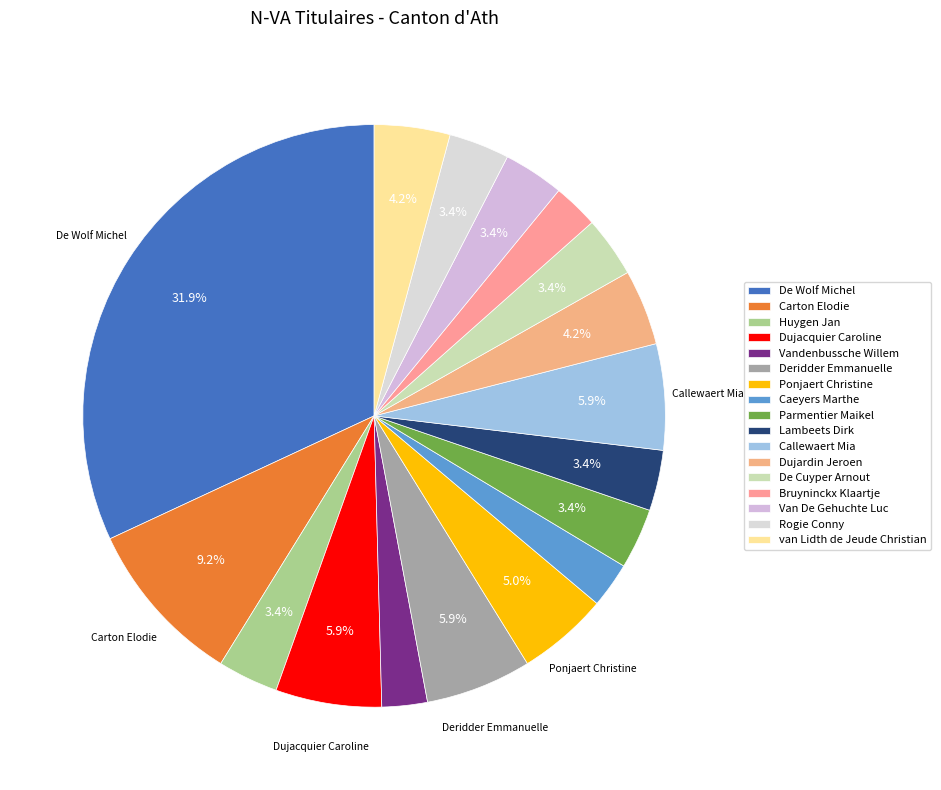

Is there a majority slice in this chart?

No